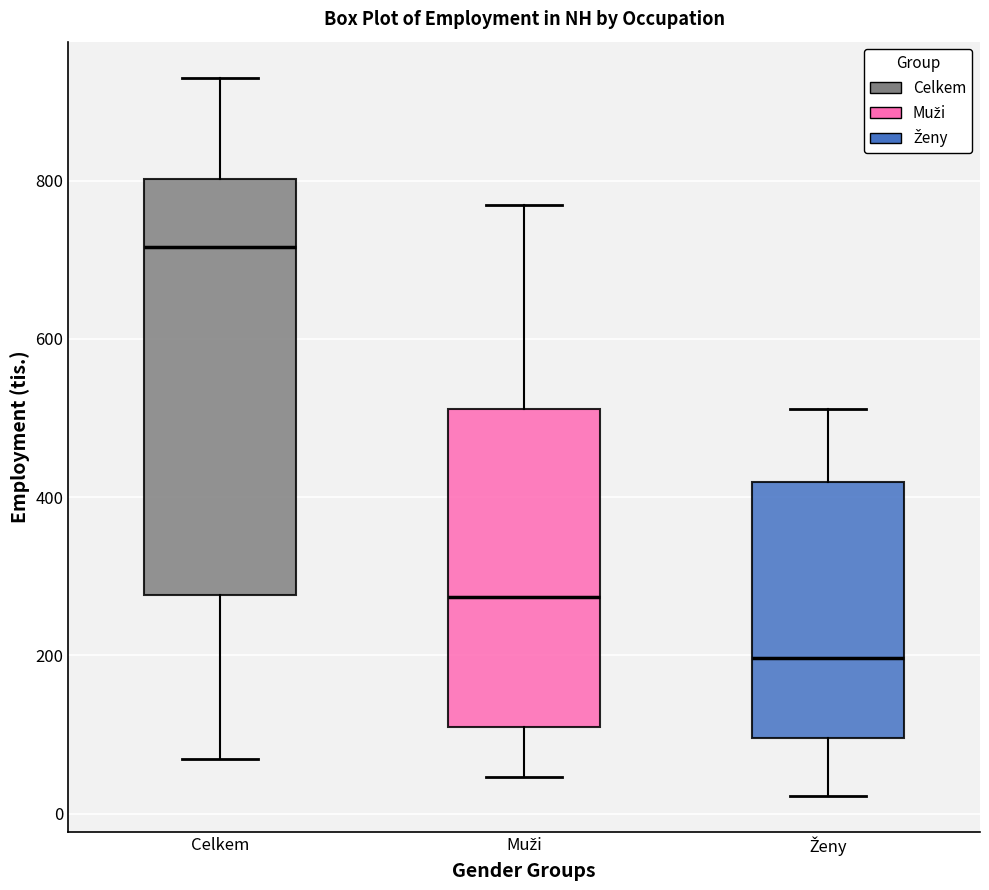

Reading left to right, read every box against the y-axis: the position of its median line, the range the box covers, and the ends of its whiskers. The values are not printed on the chart, so give them approximately, as read against the axis.

Celkem: median 720, box 280 to 800, whiskers 60 to 940
Muži: median 280, box 100 to 520, whiskers 40 to 760
Ženy: median 200, box 100 to 420, whiskers 20 to 520